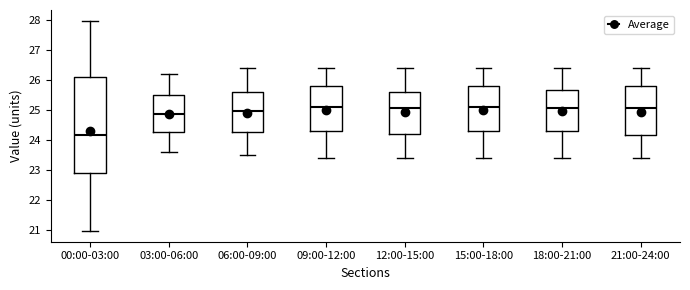

Where does the median line of the box for 09:00-12:00 sit on the y-axis? The values are not printed on the chart, so give them approximately, as read against the axis.

25.1